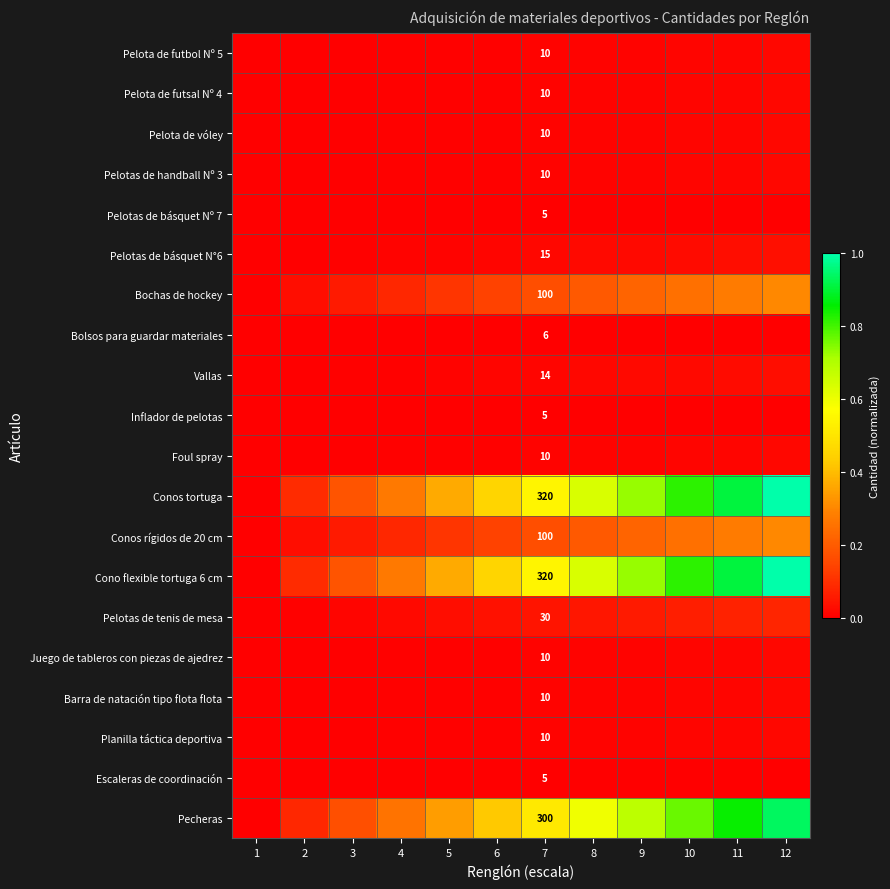

Count the number of categories in the chart.

12